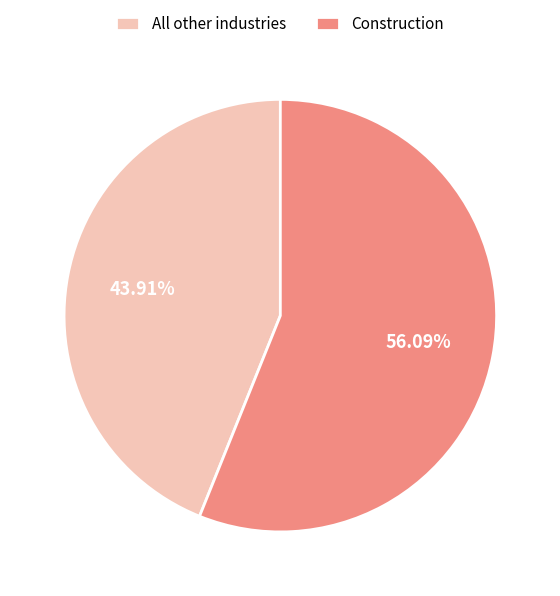

Which slice represents more than half of the pie?

Construction